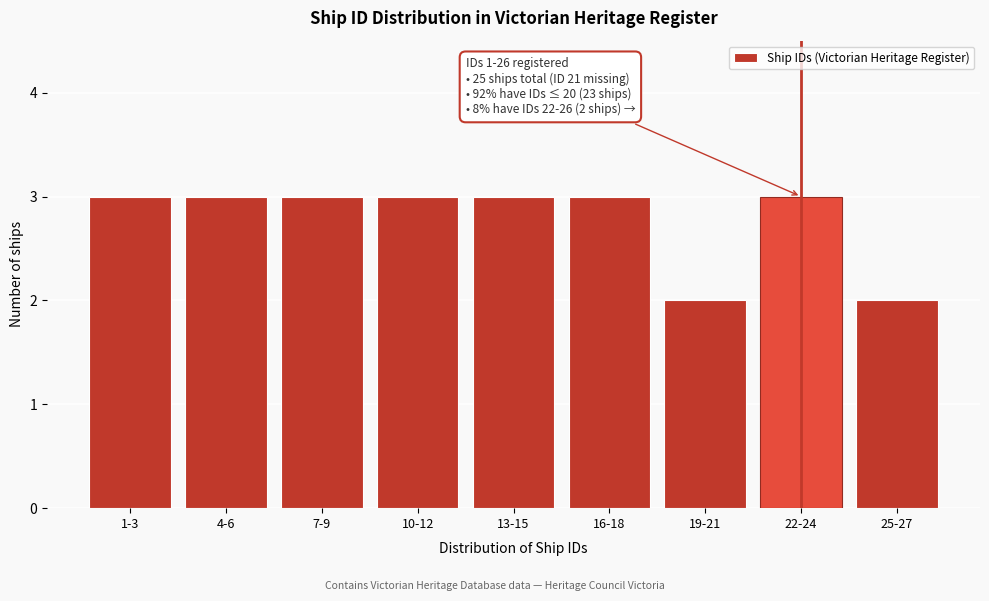

Reading right to left, transcribe all the data shown in this chart.

2	3	2	3	3	3	3	3	3